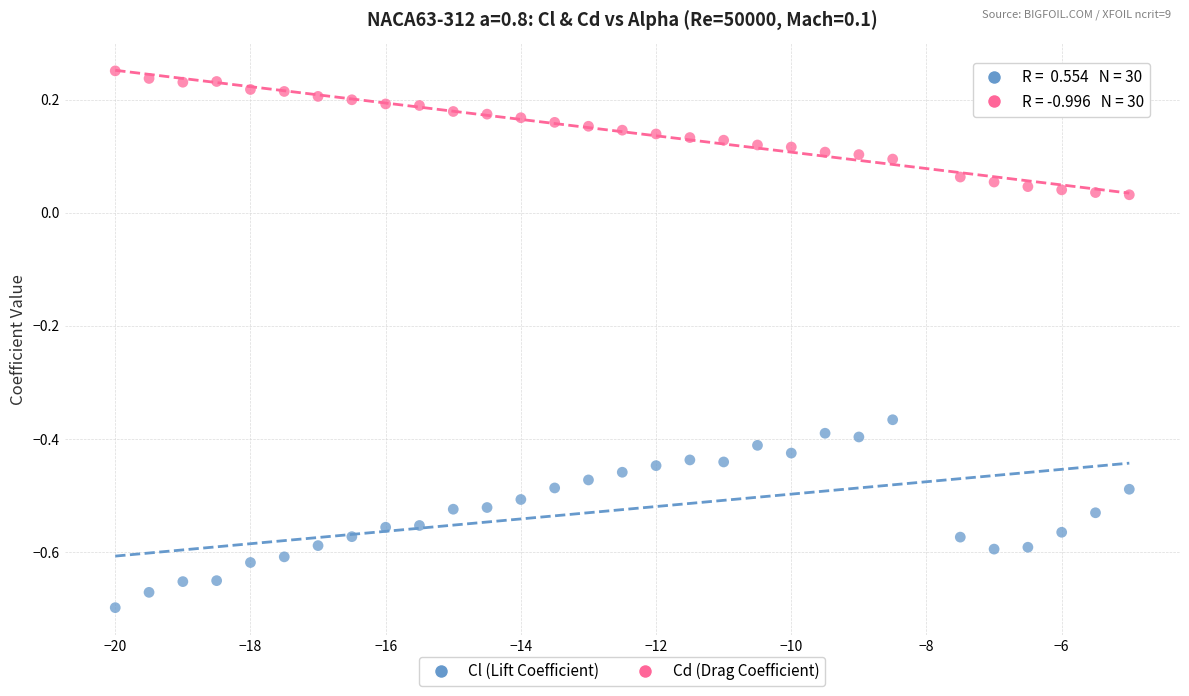

Which series reaches the minimum Y coordinate?

Cl (Lift Coefficient)